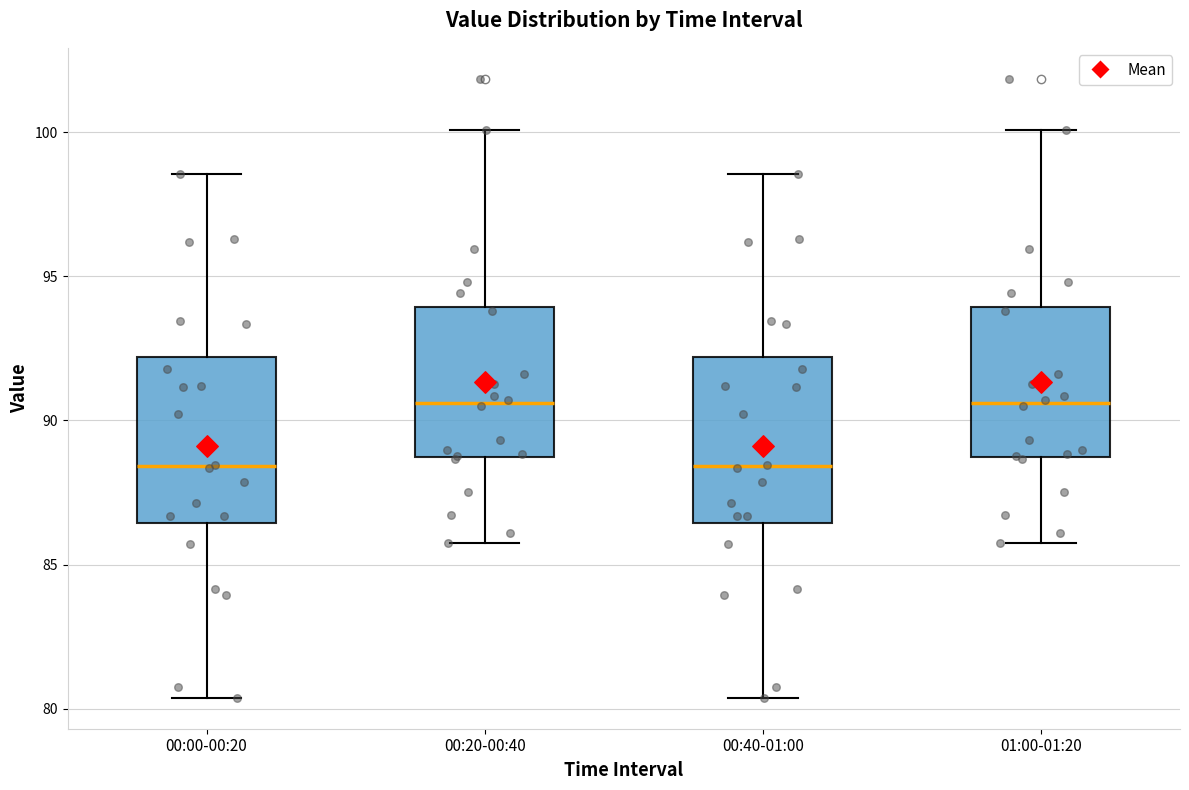

Where is the upper edge of the box for 00:40-01:00 on the y-axis? The values are not printed on the chart, so give them approximately, as read against the axis.

92.0